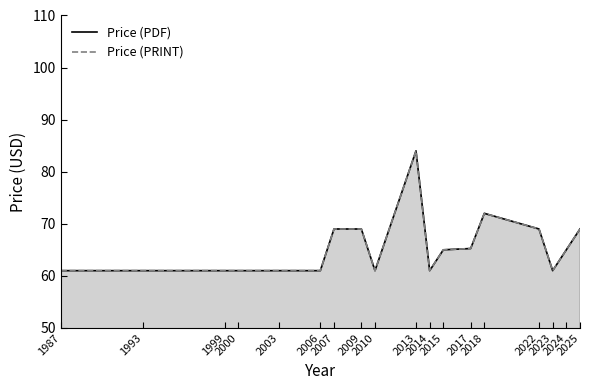

Does the chart have visible grid lines?

No